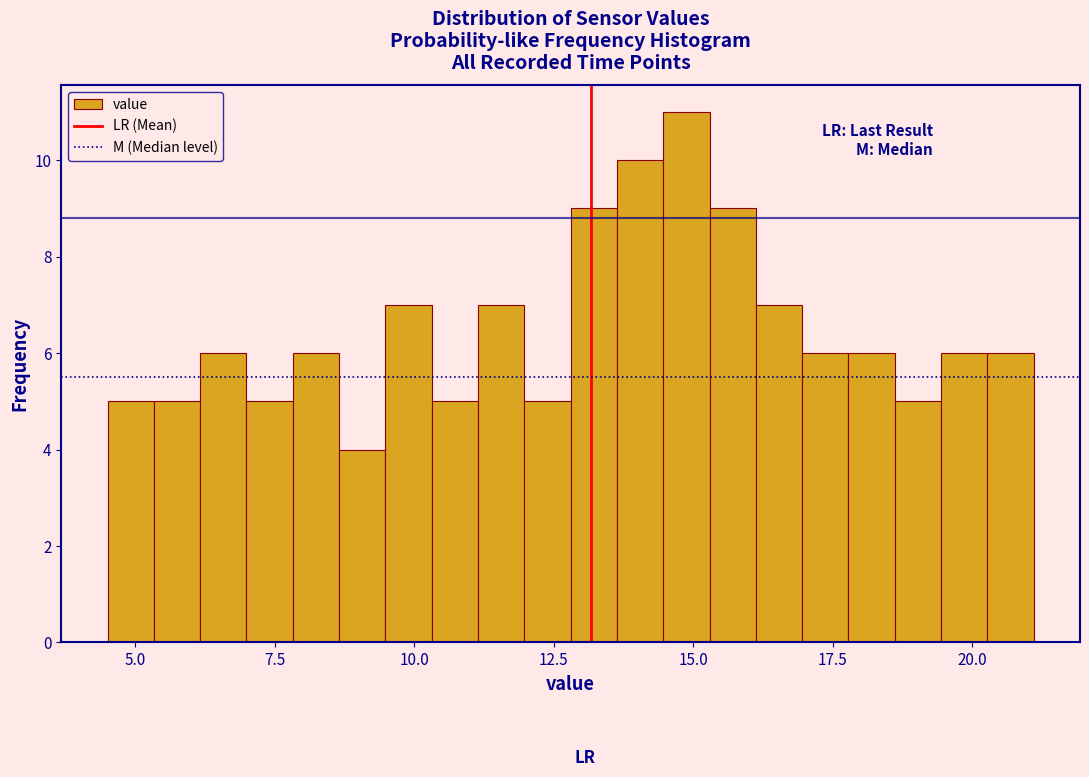

Read against the x-axis, roughly where is the centre of the tallest bar?

15.0